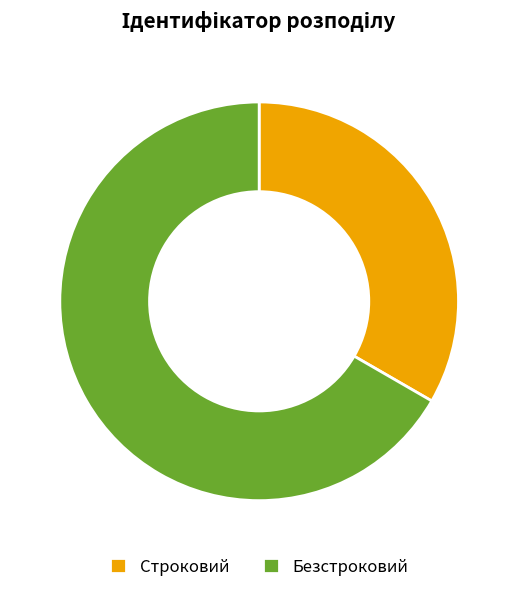

The Безстроковий slice represents 67% of the pie. True or false?

True